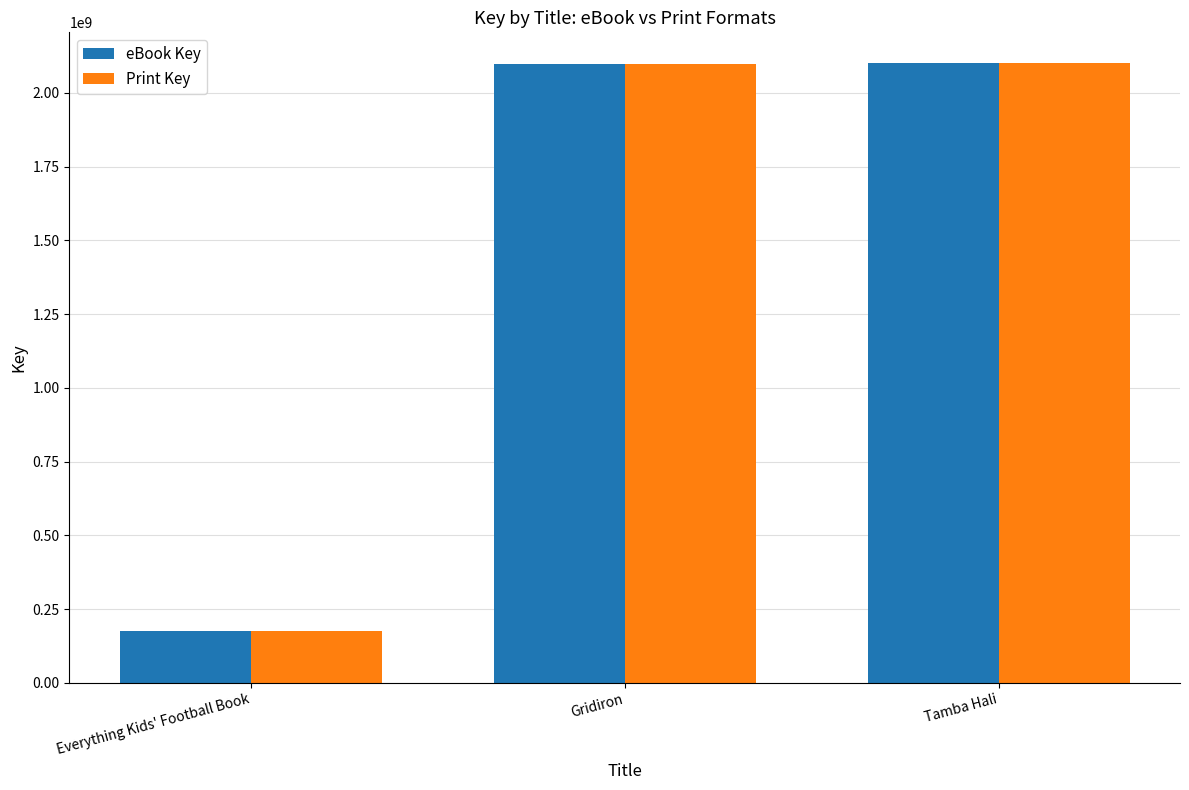

What is the total value across all series at Everything Kids' Football Book?

354241436